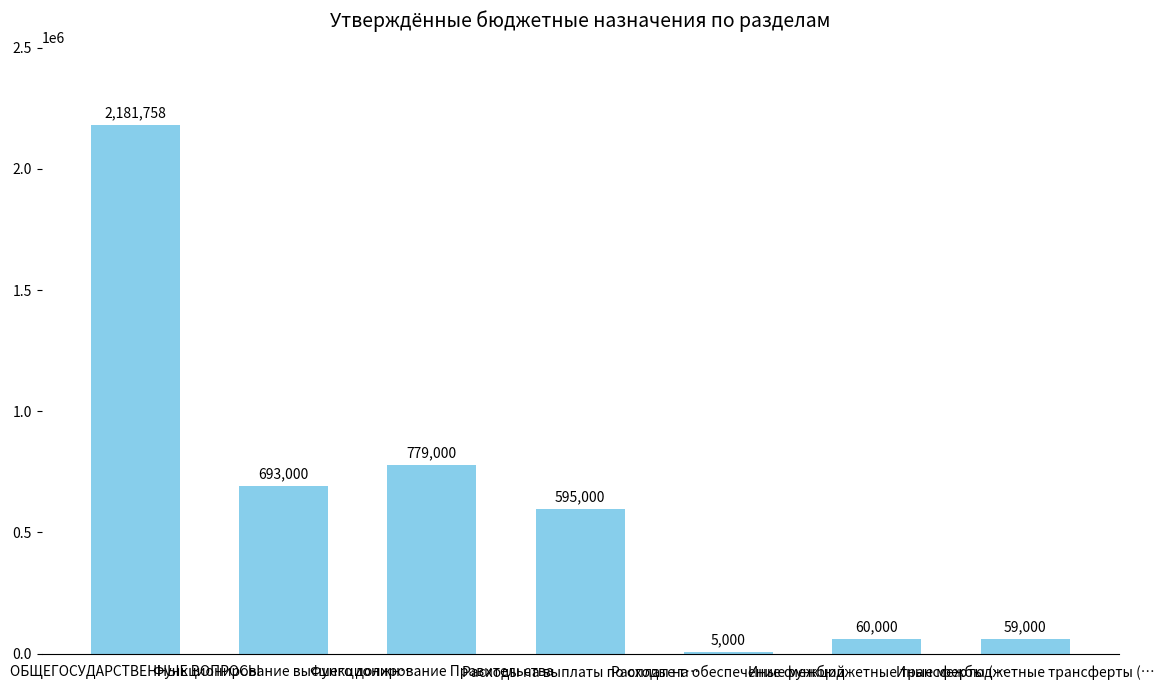

What is the difference between the maximum and minimum values?

2176758.2